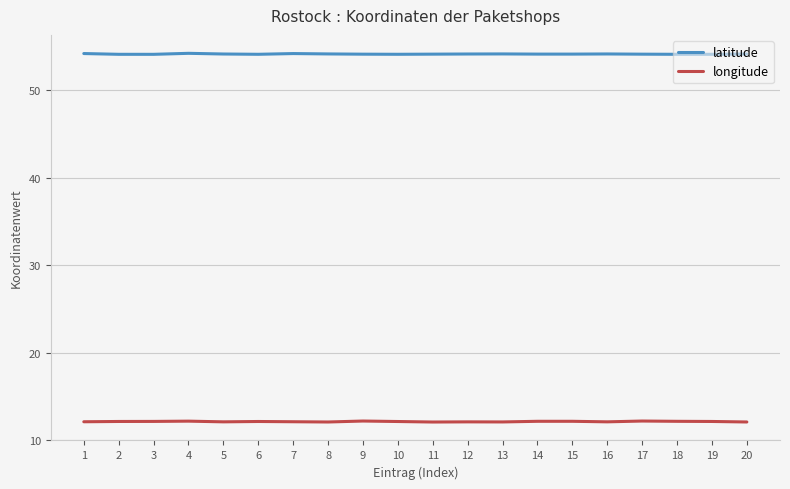

What is the spread (max minus min) of values at 4?

42.0